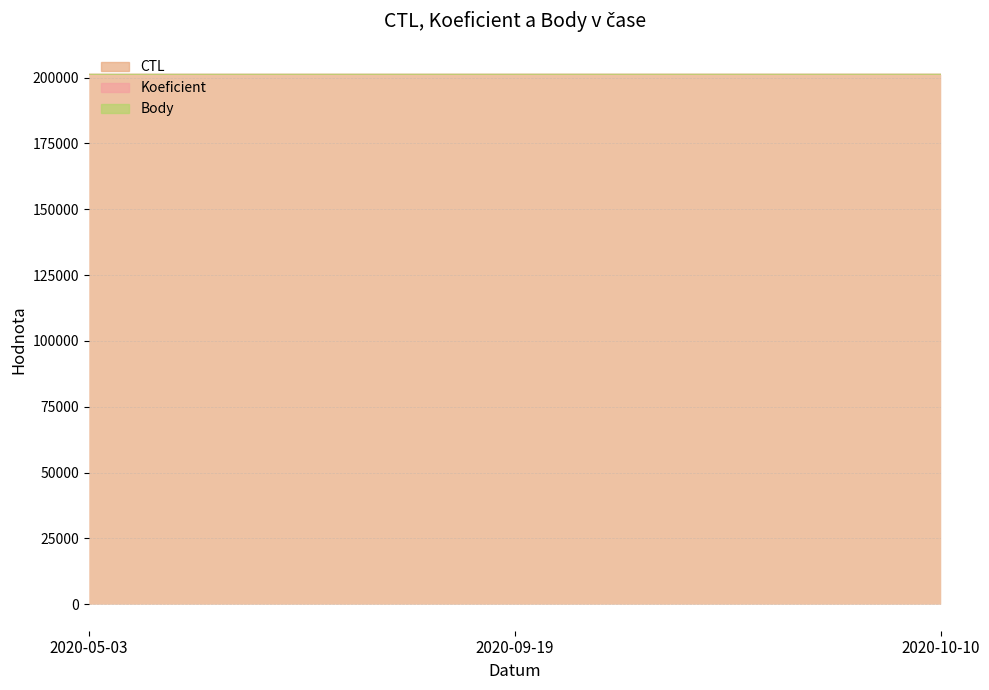

What is the total value across all series at 2020-10-10?

603654